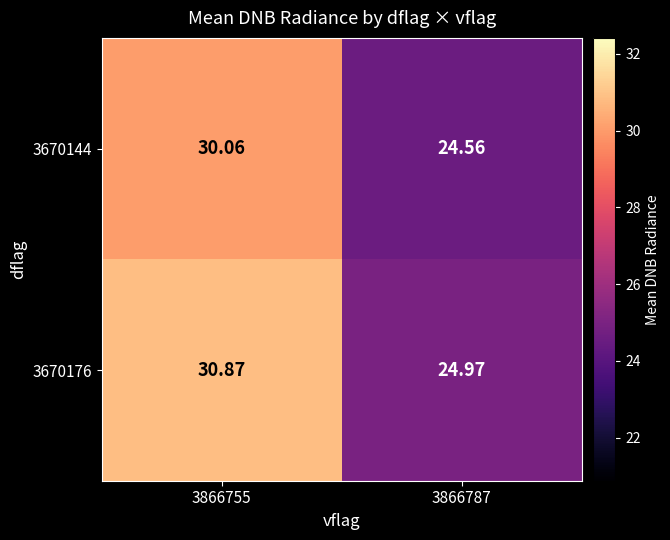

Which category has the highest value across all series?

3866755